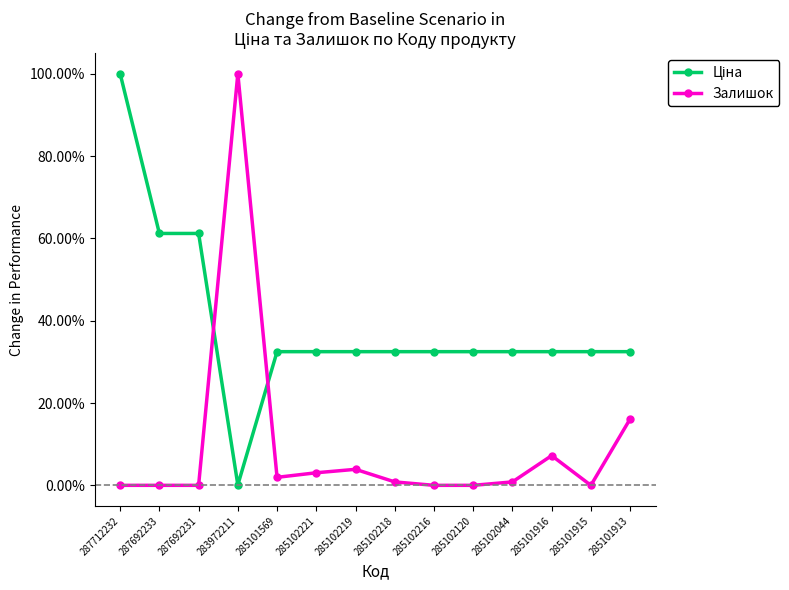

What is the sum of the Ціна values at 285102044 and 285101916?

0.6